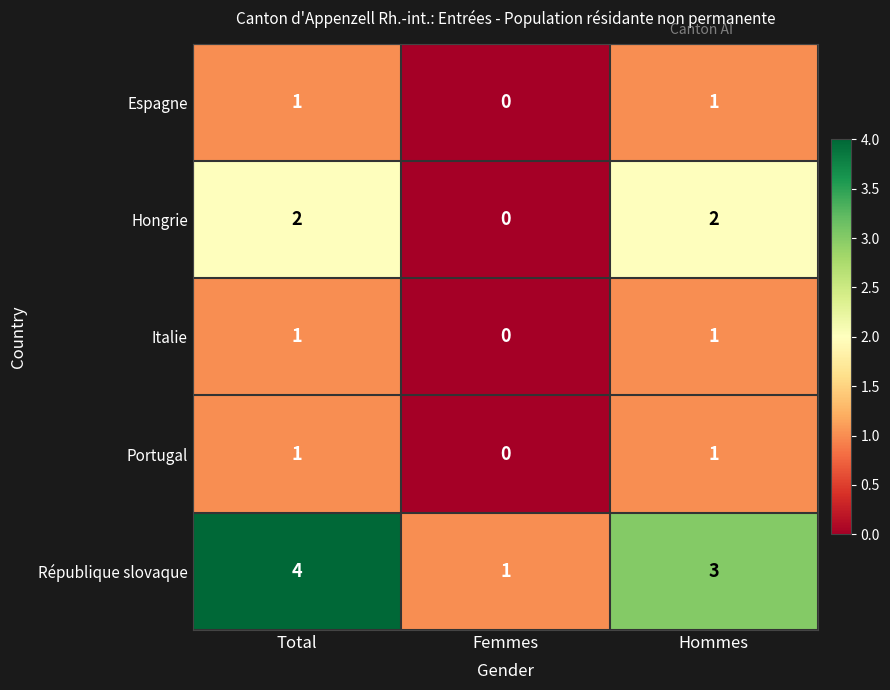

How many data points does each series have?

3